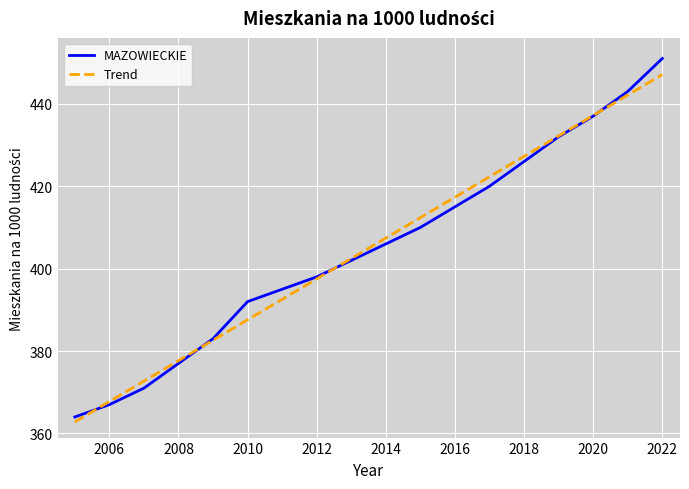

What is the maximum value shown in the chart?

451.0